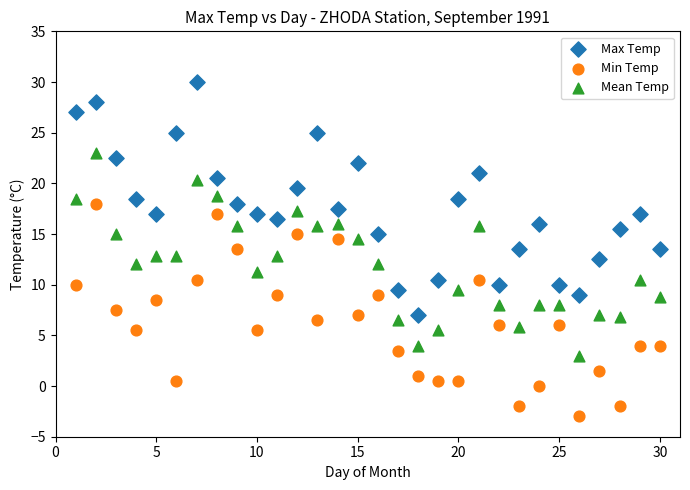

Which series contains the highest Y value?

Max Temp